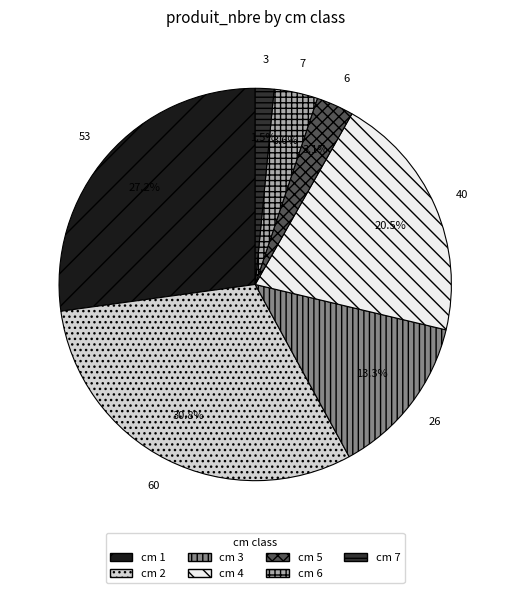

Is there a majority slice in this chart?

No